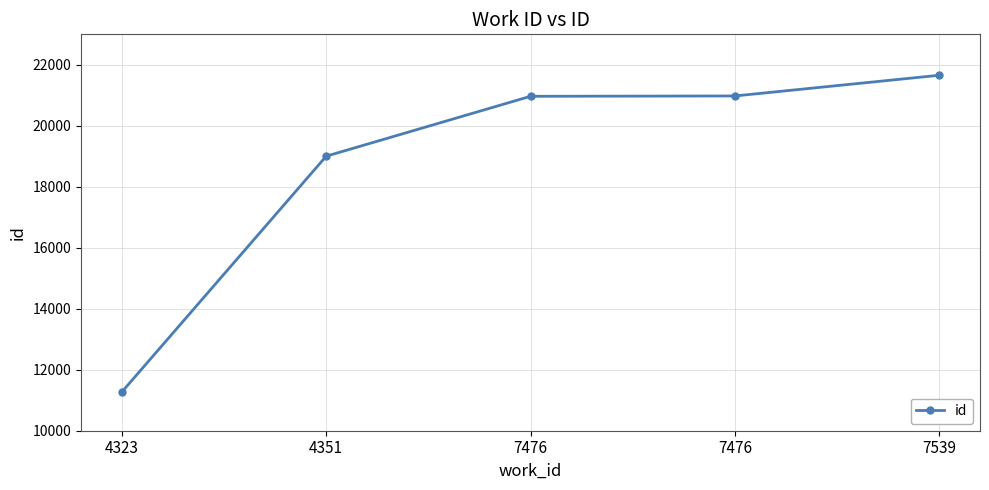

At which category does the chart reach its minimum across all series?

4323